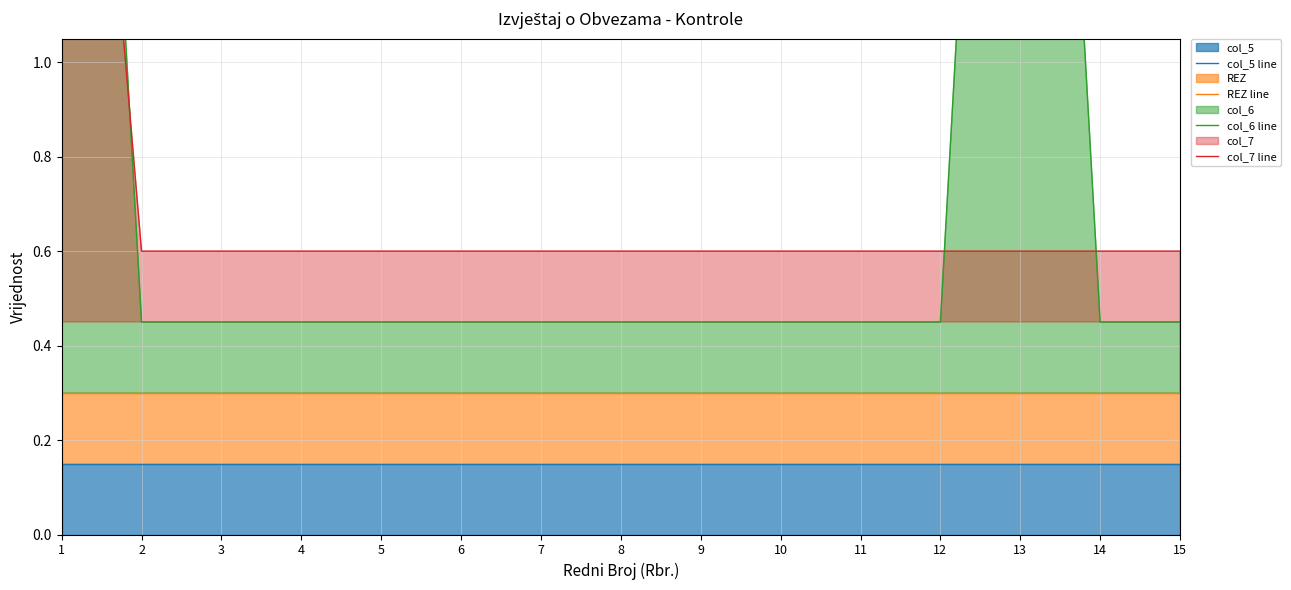

True or false: col_6 line and col_5 line cross at least once.

False